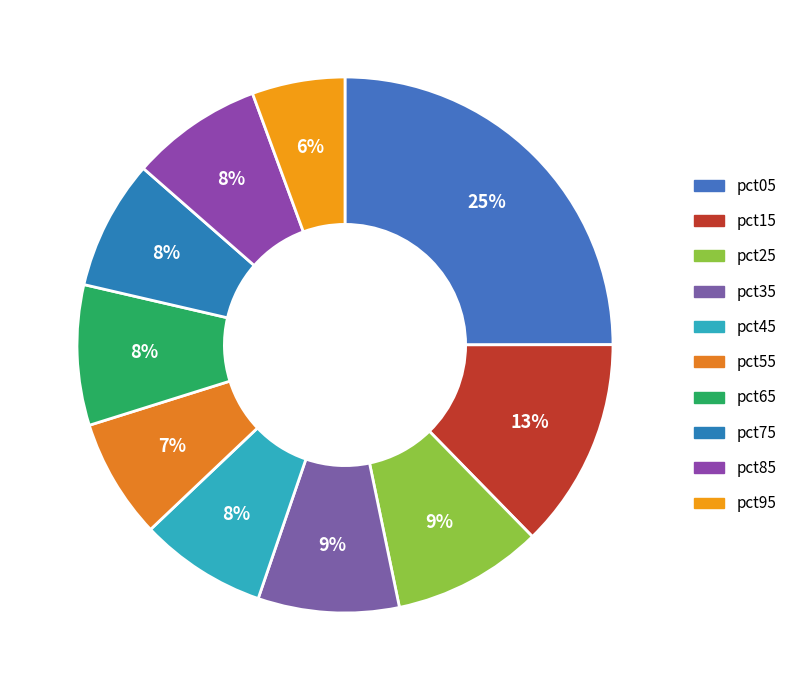

Which slice is the smallest?

pct95